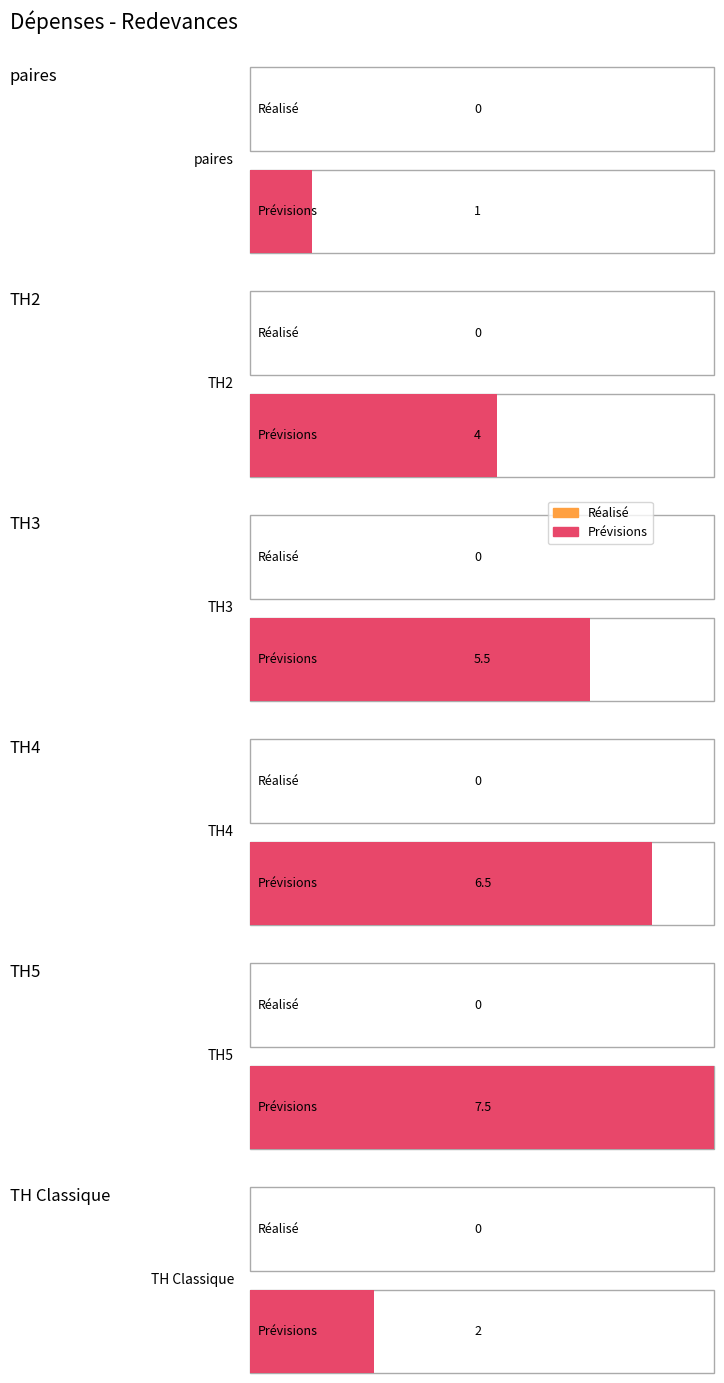

Reading left to right, list all the values displayed in this chart.

paires: 0.0	1.0
TH2: 0.0	4.0
TH3: 0.0	5.5
TH4: 0.0	6.5
TH5: 0.0	7.5
TH Classique: 0.0	2.0